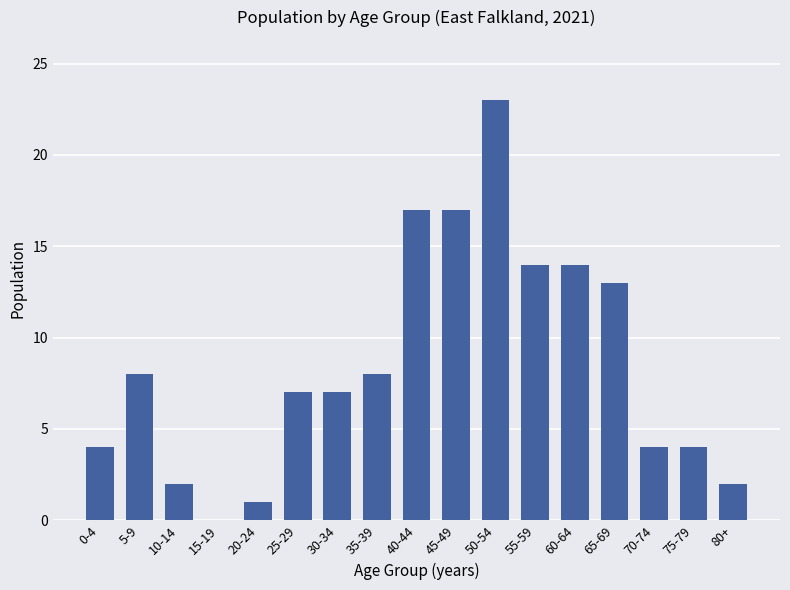

What is the sum of the values at 60-64 and 45-49?

31